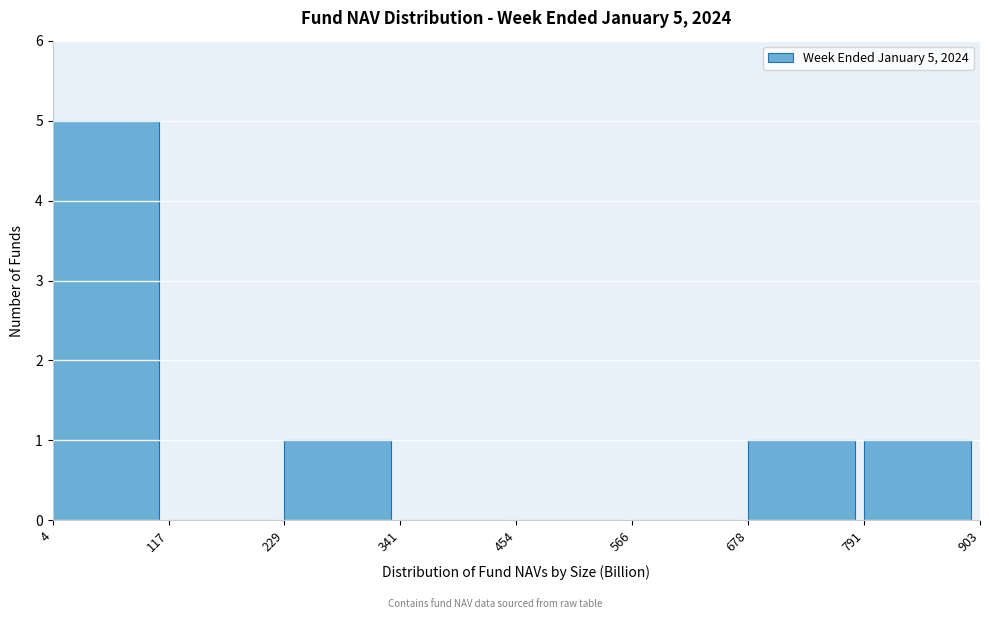

Which range on the x-axis has the tallest bar?

4 to 117